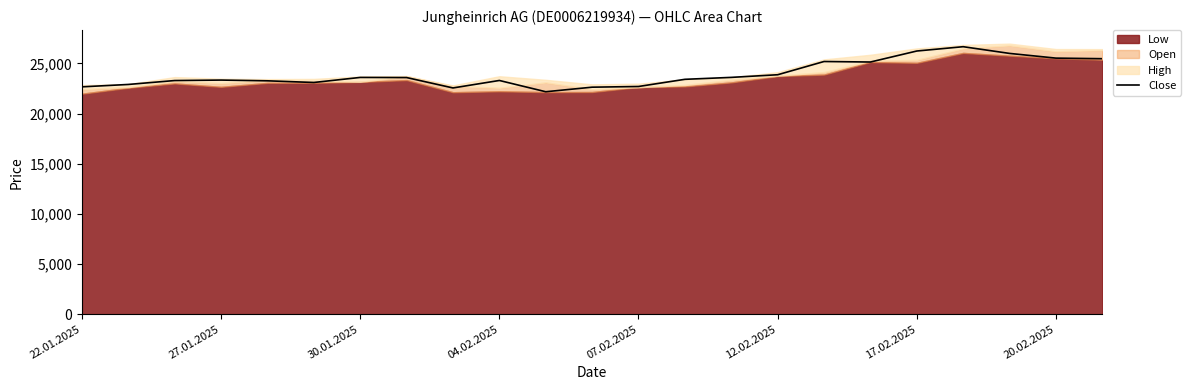

How many interior local valleys (lower than both neighbors) does the data have?

4